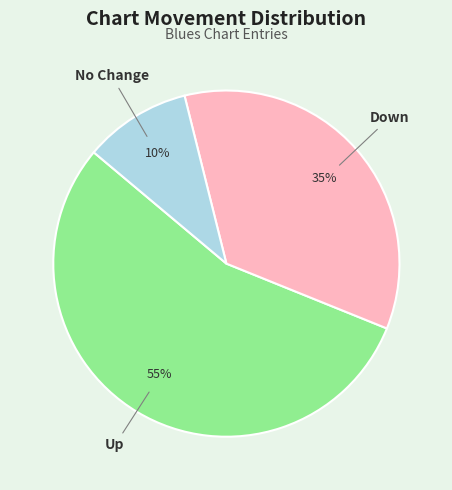

To the nearest percent, what is the difference between the largest and smallest slice percentages?

45%